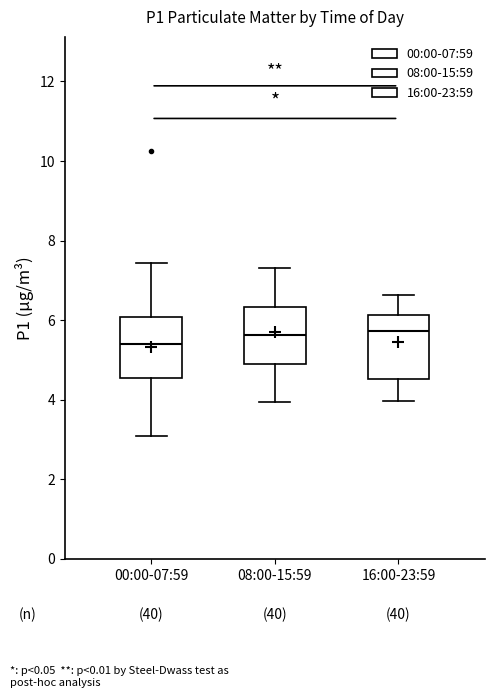

Where does the lower whisker of the box for 08:00-15:59 end on the y-axis? The values are not printed on the chart, so give them approximately, as read against the axis.

4.0